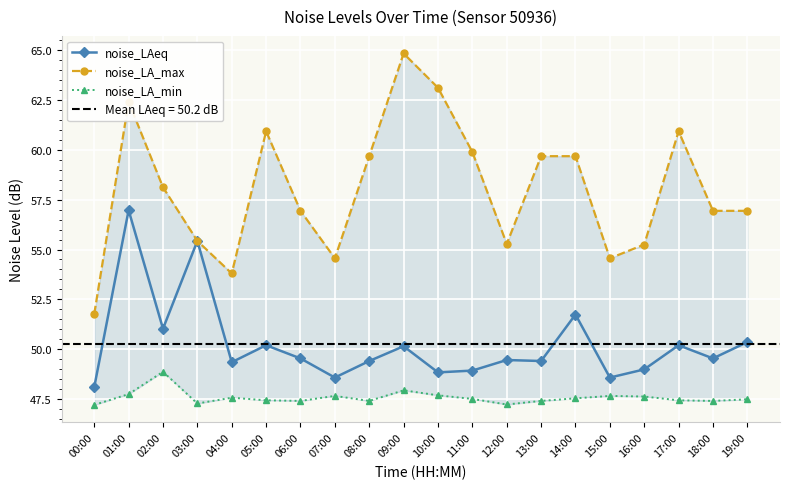

Rank the categories by noise_LA_min value from lowest to highest.

00:00, 12:00, 03:00, 06:00, 08:00, 13:00, 18:00, 05:00, 17:00, 19:00, 11:00, 14:00, 04:00, 16:00, 07:00, 15:00, 10:00, 01:00, 09:00, 02:00